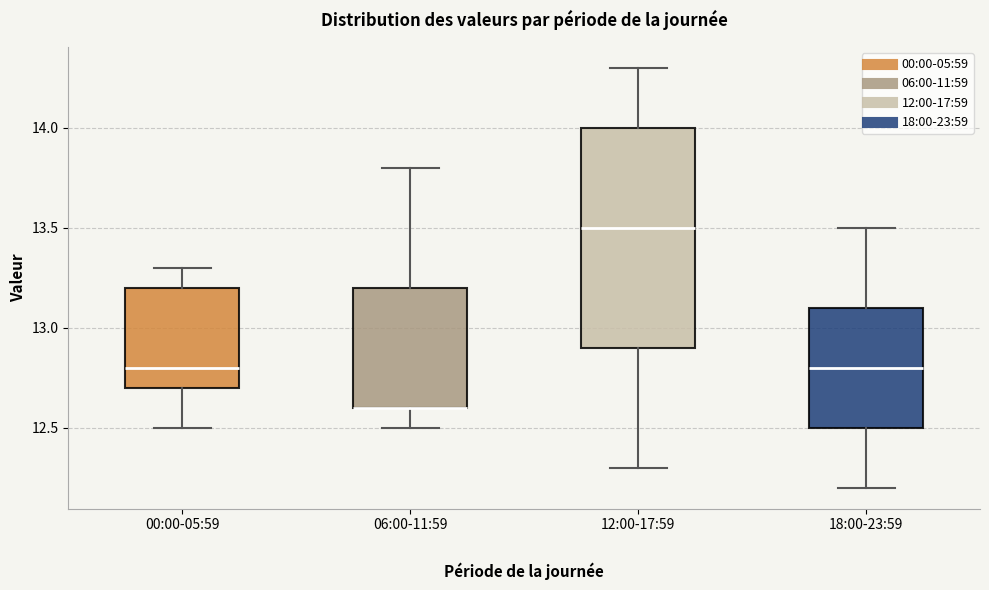

Reading left to right, transcribe this box plot: for each box, give where its median line is, the range the box spans, and where its two whiskers end, as read against the y-axis. The values are not printed on the chart, so give them approximately, as read against the axis.

00:00-05:59: median 12.8, box 12.7 to 13.2, whiskers 12.5 to 13.3
06:00-11:59: median 12.6 (drawn on the box's lower edge), box 12.6 to 13.2, whiskers 12.5 to 13.8
12:00-17:59: median 13.5, box 12.9 to 14.0, whiskers 12.3 to 14.3
18:00-23:59: median 12.8, box 12.5 to 13.1, whiskers 12.2 to 13.5